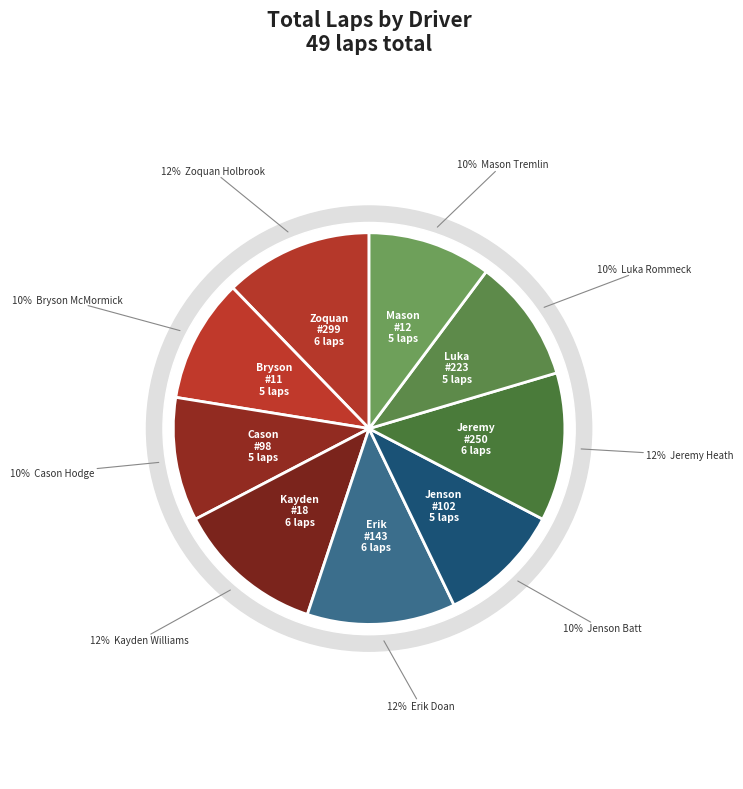

Is there any slice that represents more than half of the pie?

No